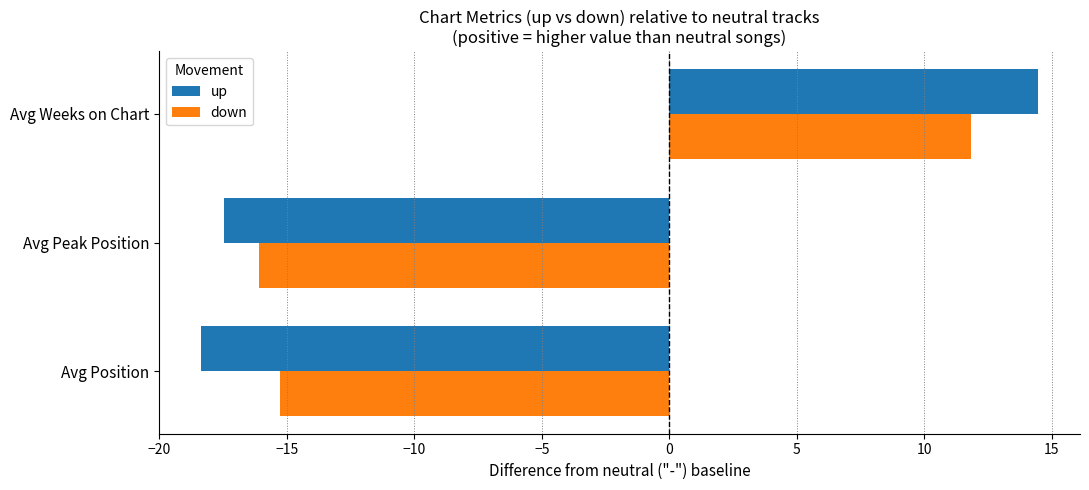

What is the average value of the up series?

-7.1